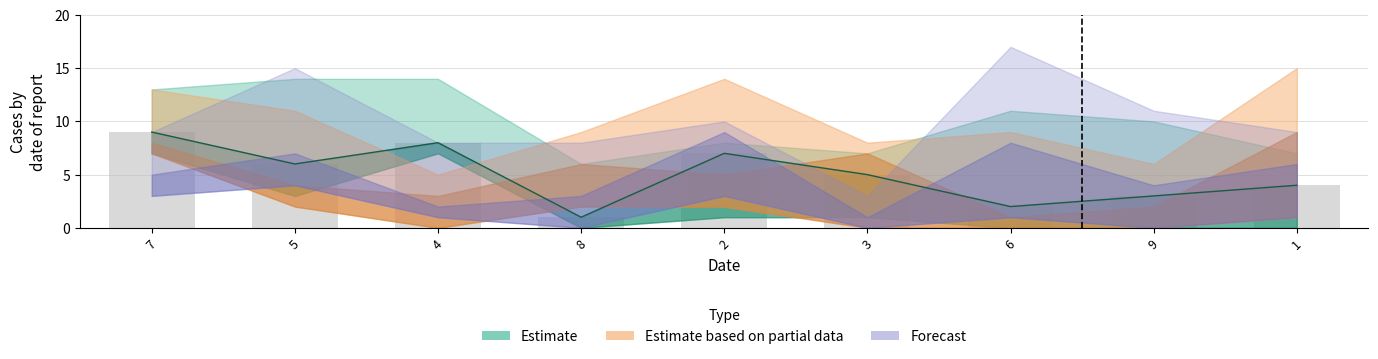

What is the label of the 5th bar from the right?

2